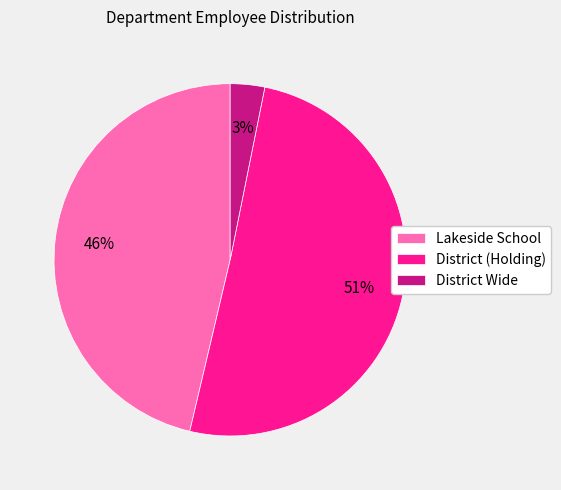

Combined, do District (Holding) and Lakeside School account for over 50%?

Yes